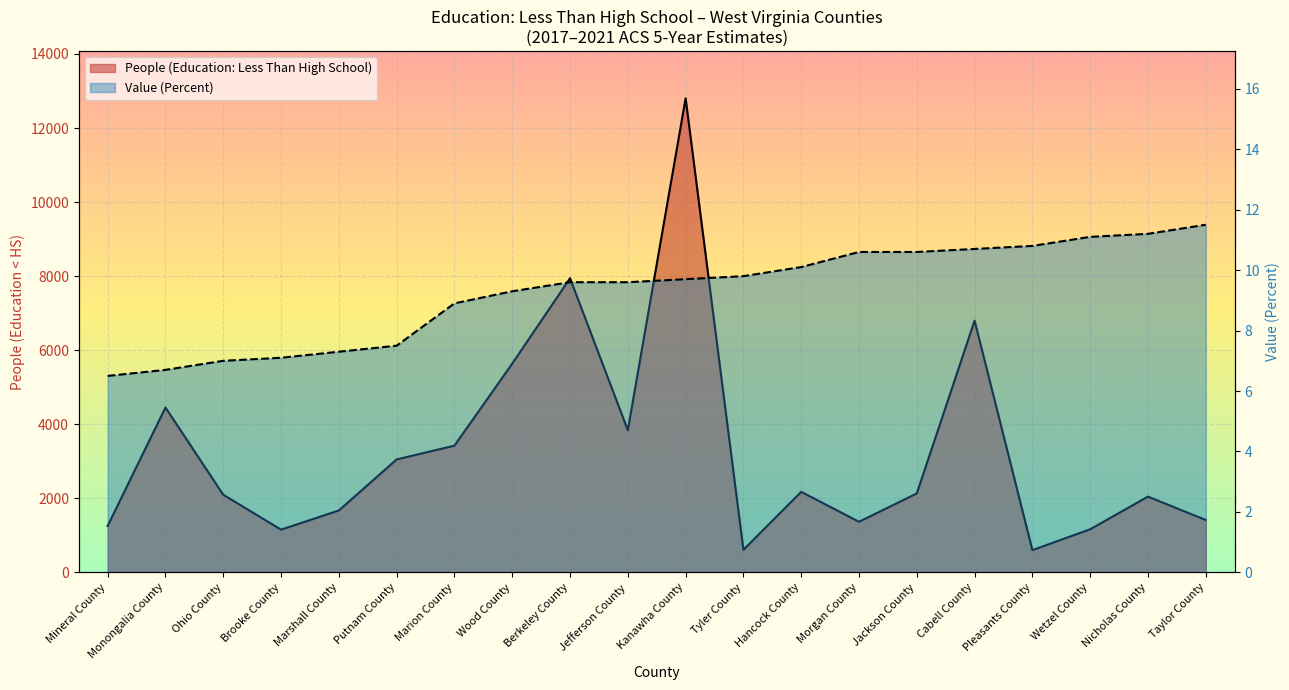

What is the label of the 1st point from the right?

Taylor County